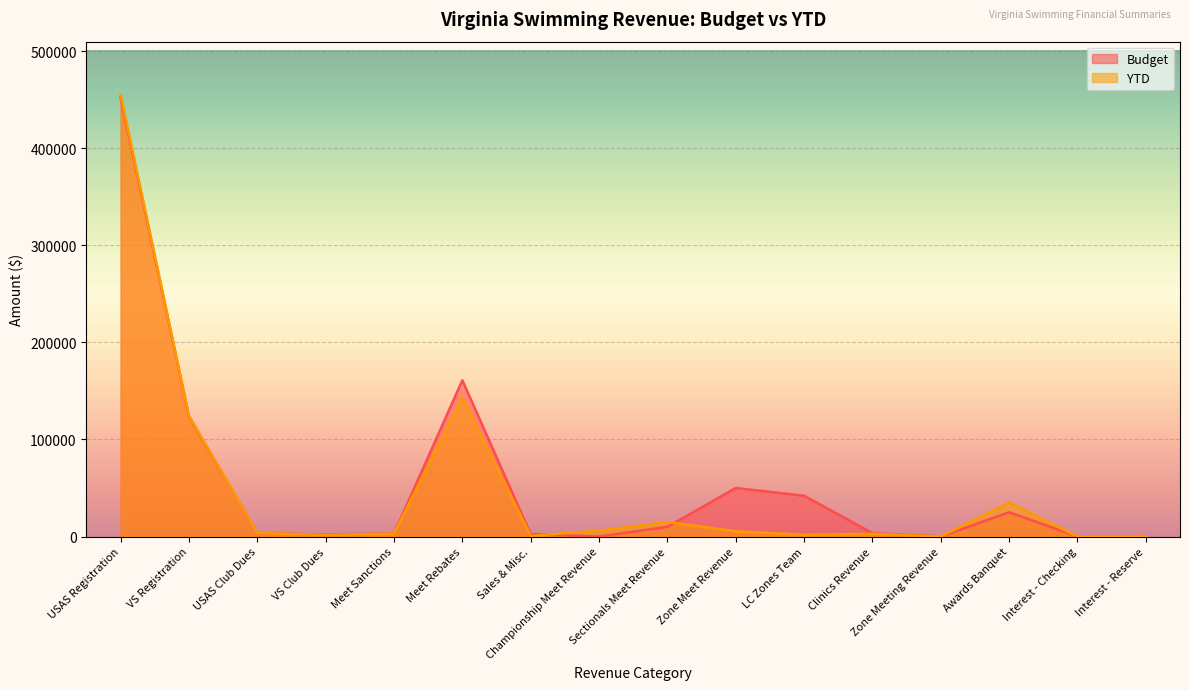

What is the value of the Budget point at the 6th from the left?

161000.0